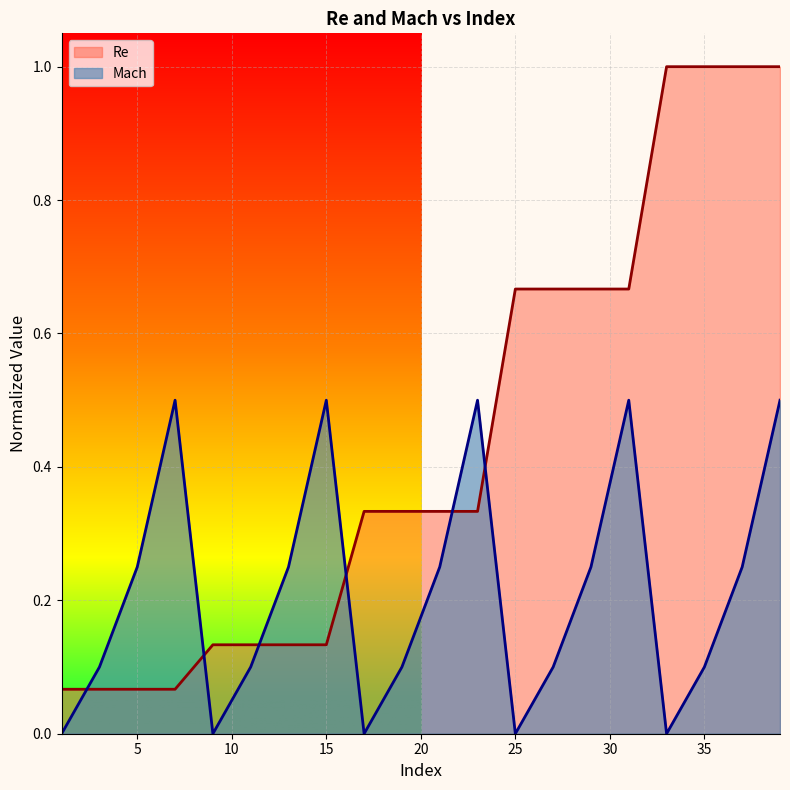

True or false: Mach and Re intersect in this chart.

True